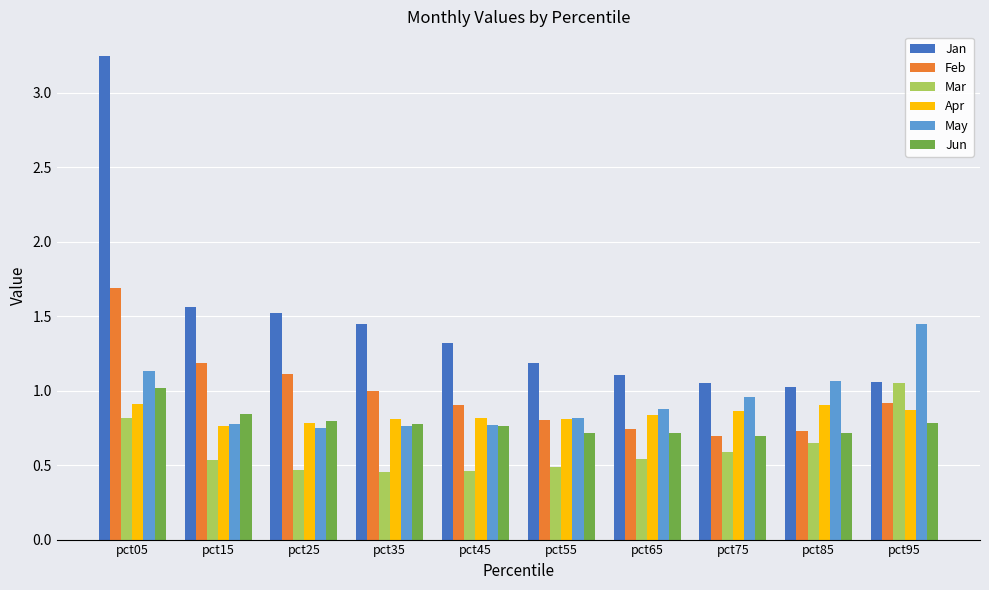

True or false: May has a value of 0.8 at pct55.

True